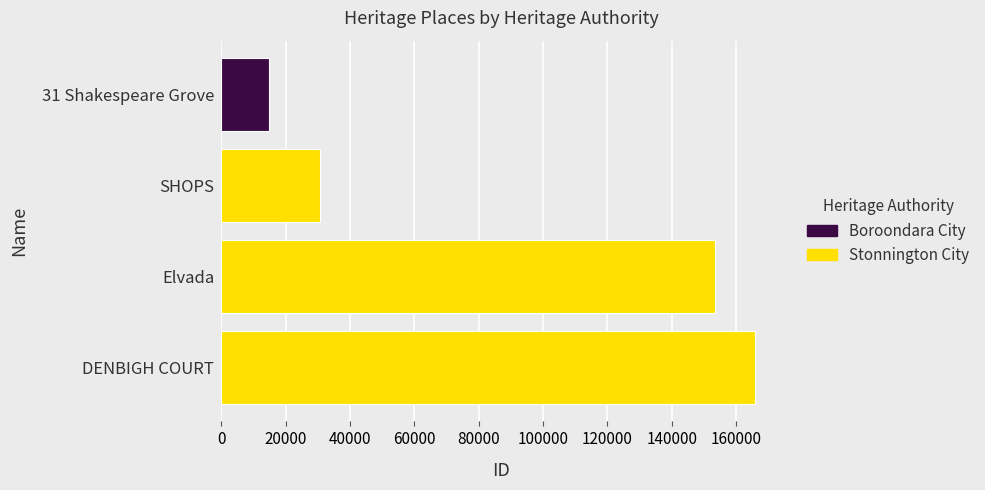

Are the bars grouped side by side (vs. stacked)?

No